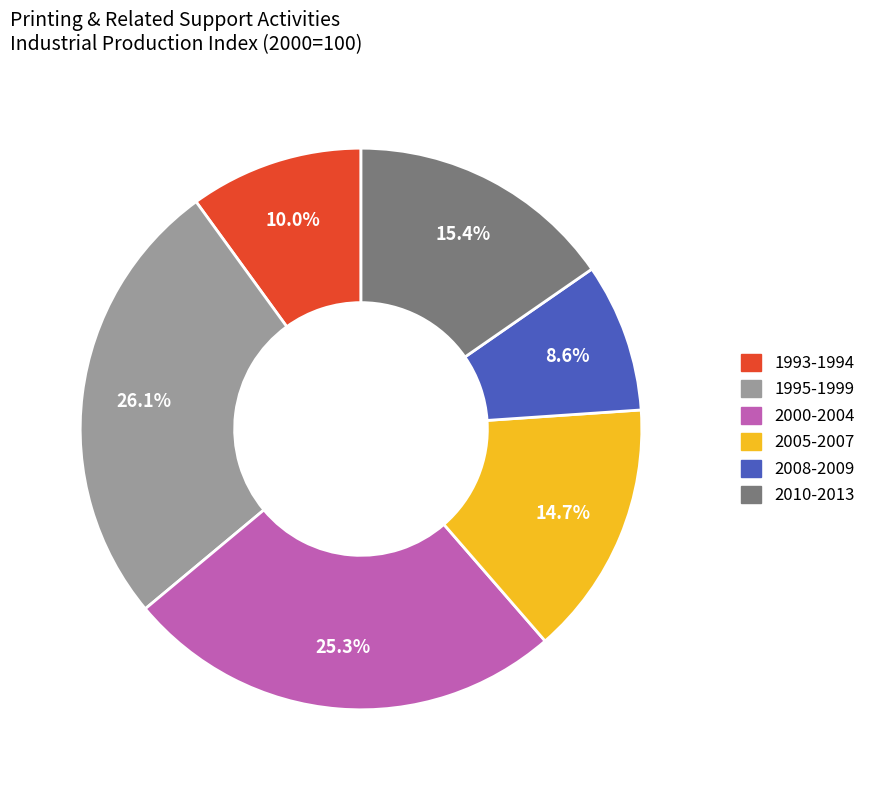

How many segments does this pie chart have?

6